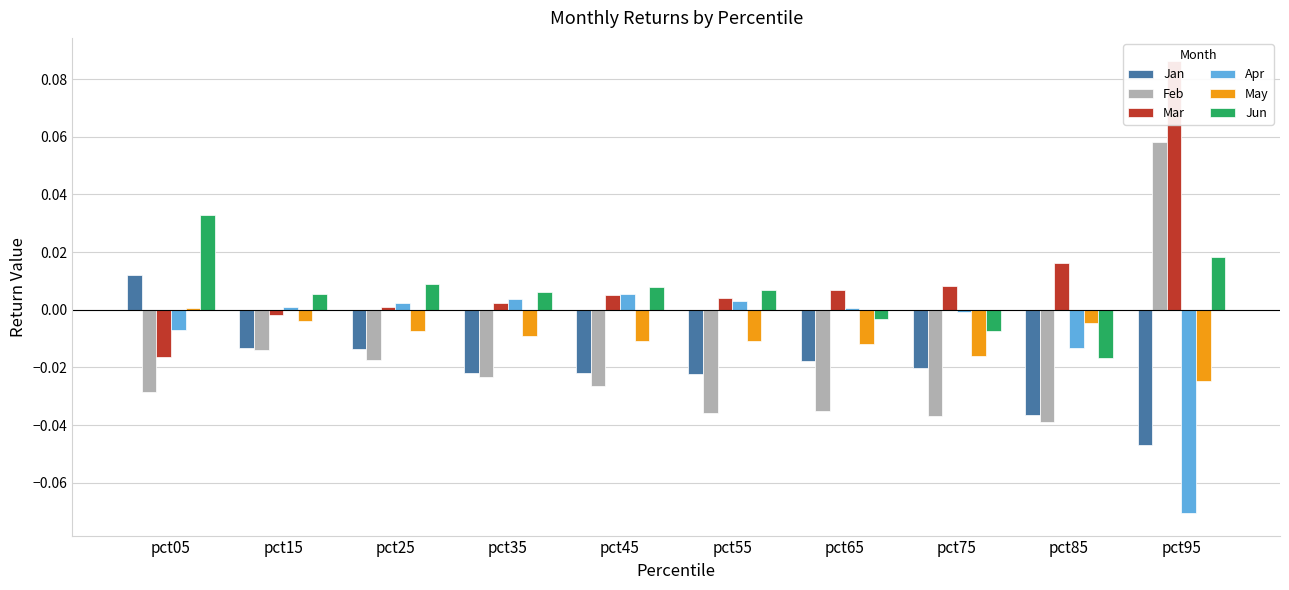

List the series in order of their peak value, highest first.

Mar, Feb, Jun, Jan, Apr, May